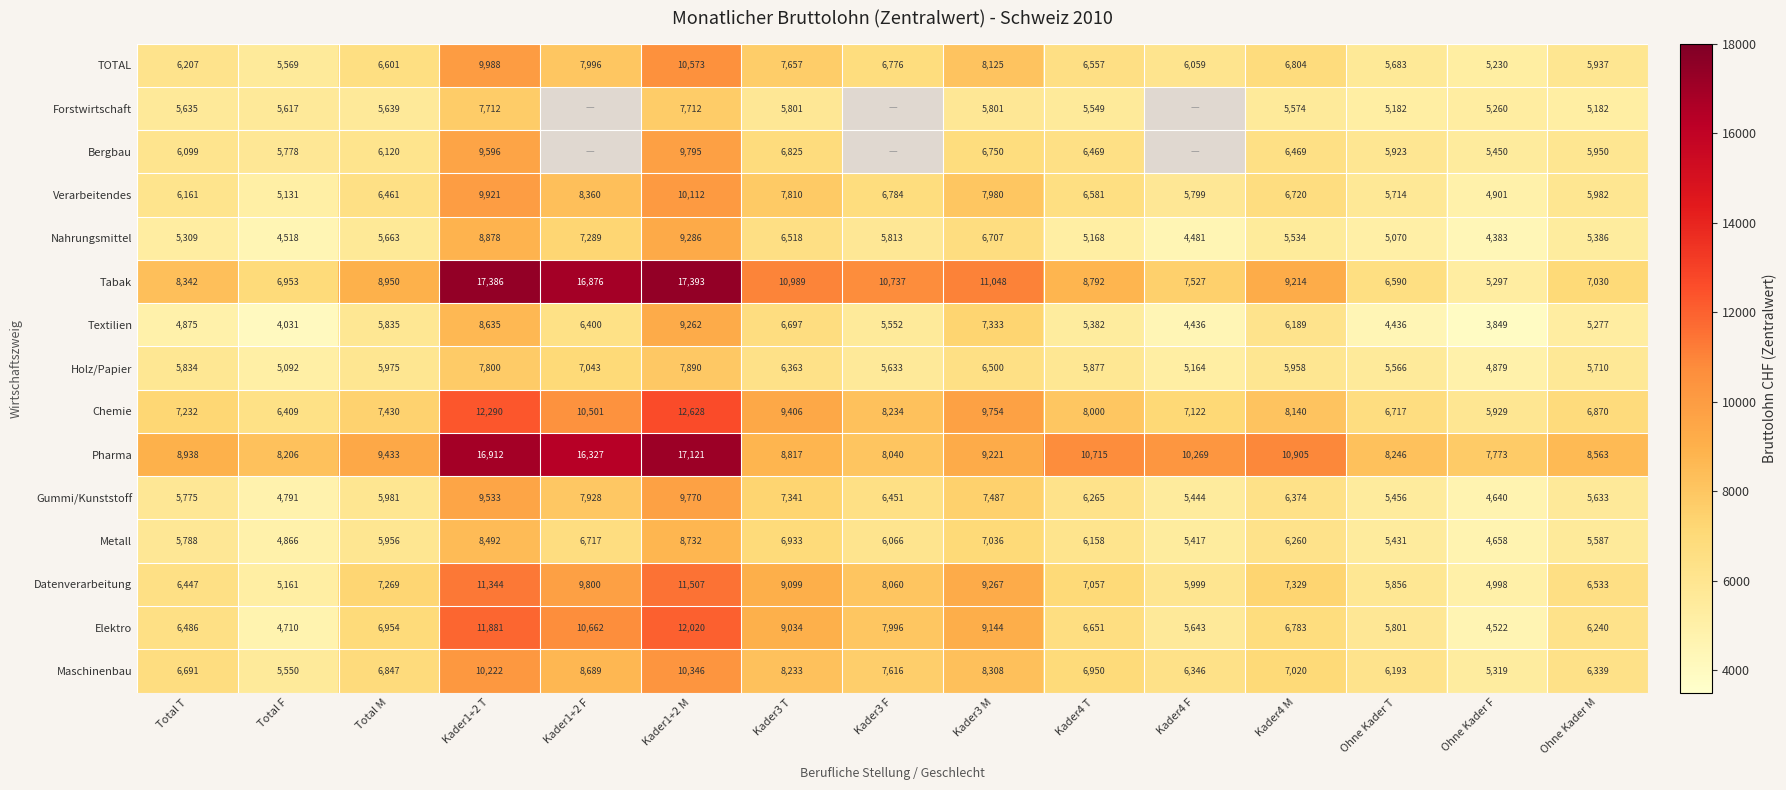

How many data points does each series have?

15